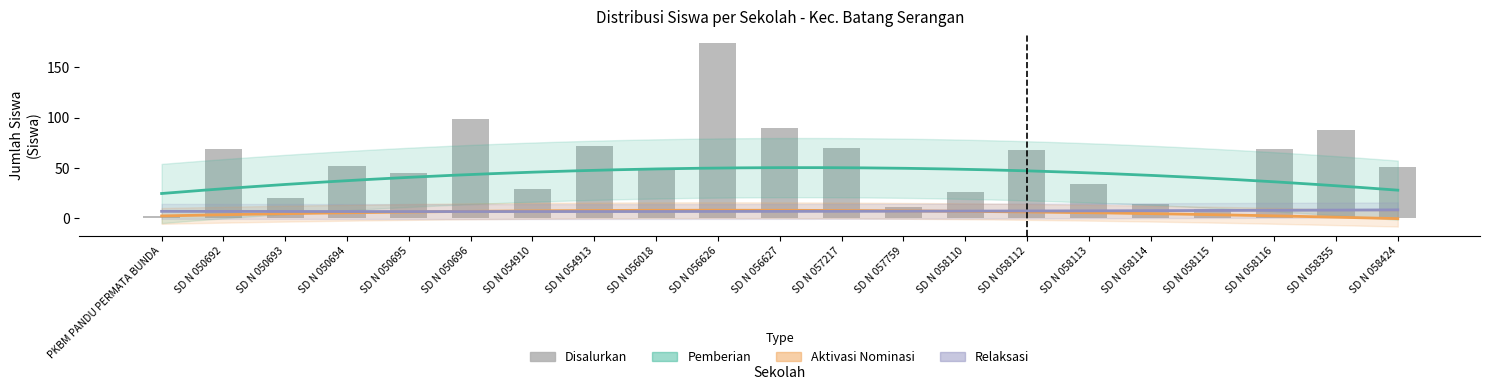

What is the difference between the second highest and minimum values in the Siswa Disalurkan series?

97